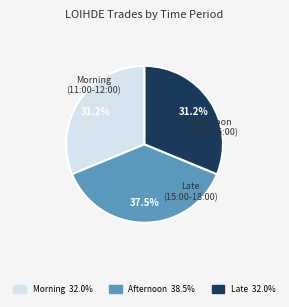

Is there any slice that represents more than half of the pie?

No